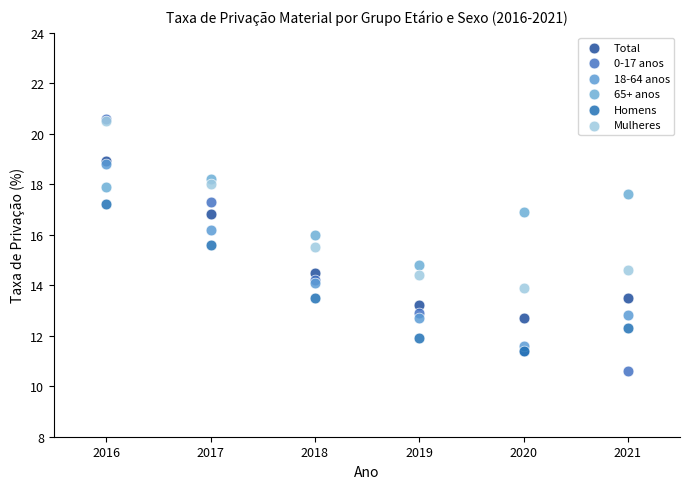

In the 0-17 anos series, what Y value is closest to 15?

14.2